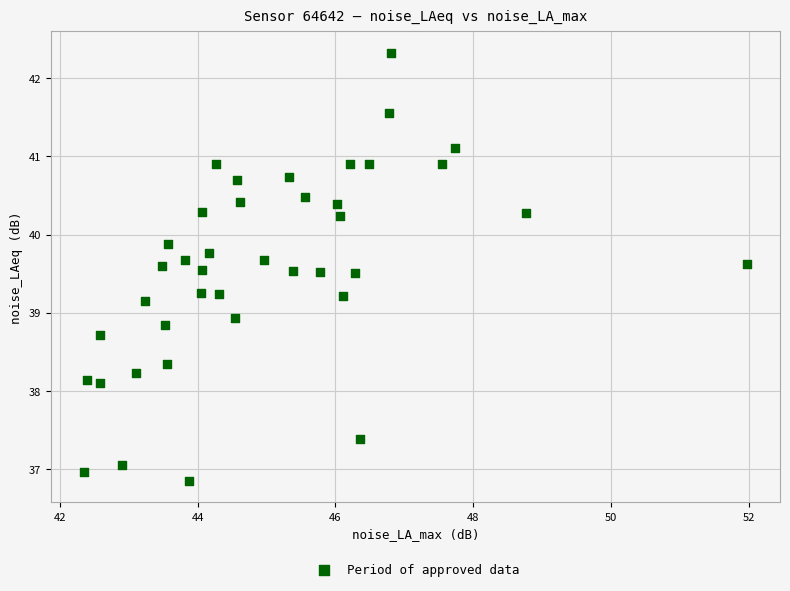

What is the range of X values (max minus min)?

9.6